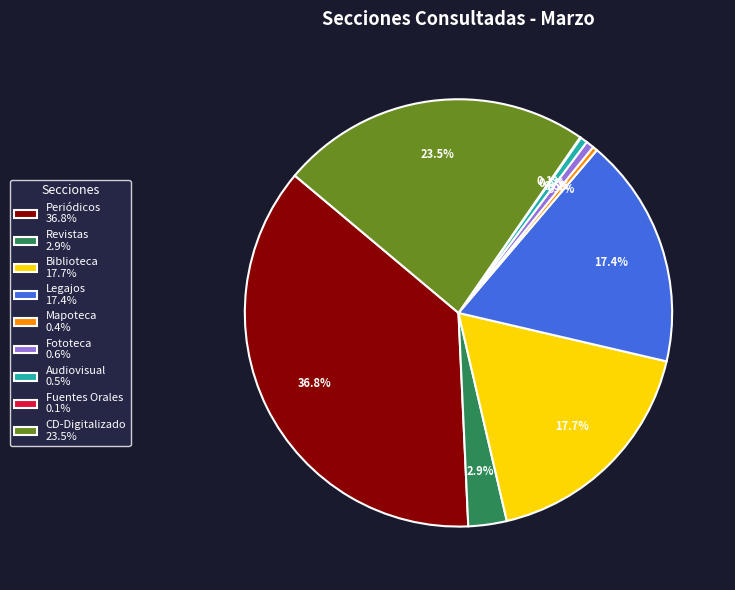

Which has a higher value, Fototeca 0.6% or Biblioteca 17.7%?

Biblioteca 17.7%